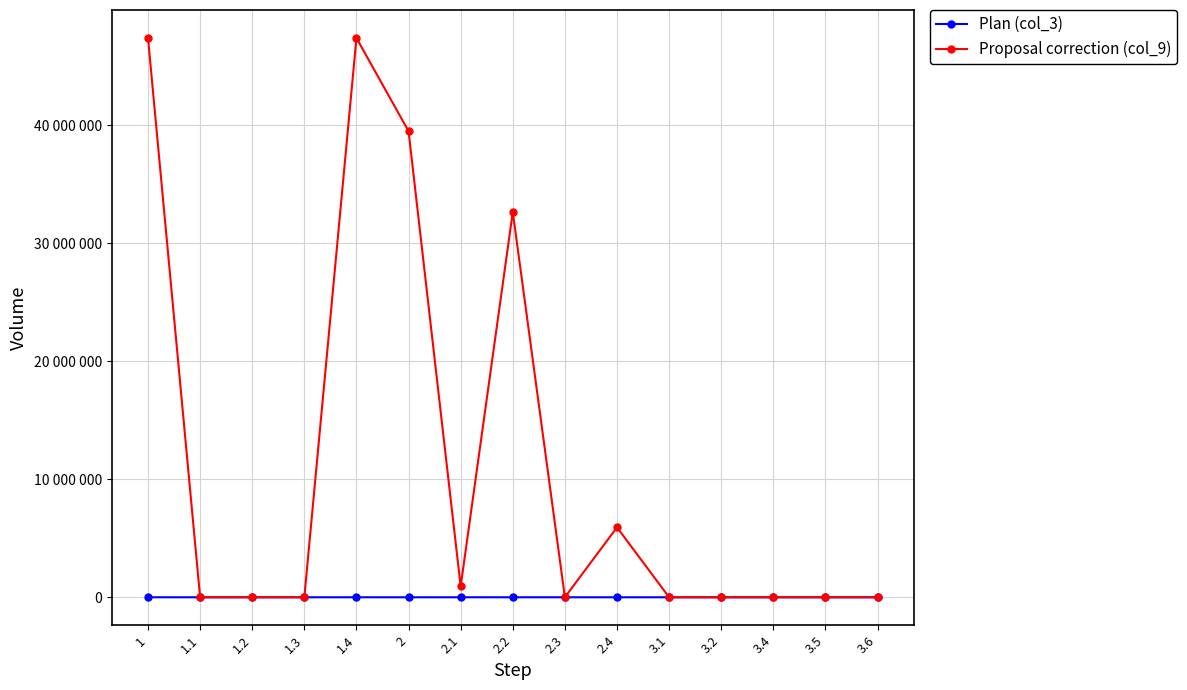

At which category does the chart reach its peak across all series?

1